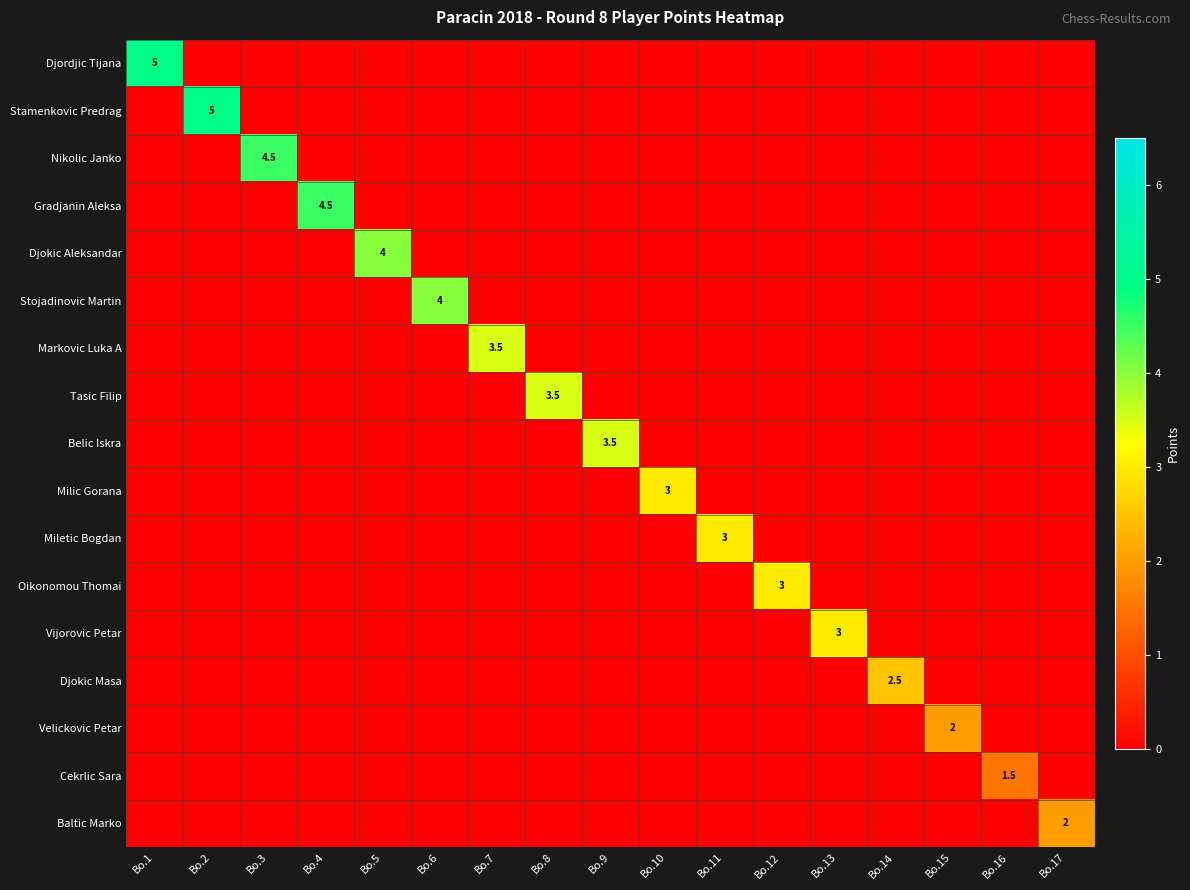

The Stojadinovic Martin series shows 4.0 at Bo.6. True or false?

True